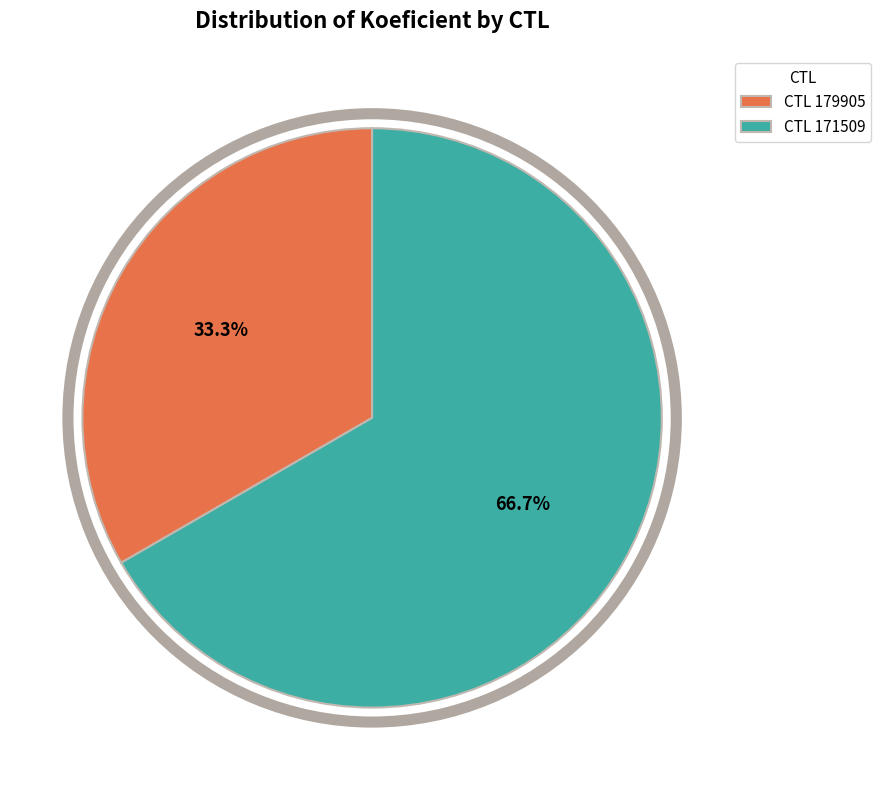

How many slices are in this pie chart?

2